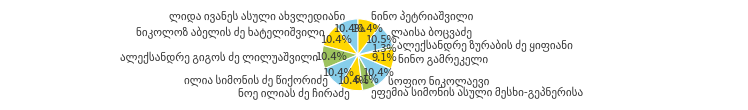

Is there any slice that represents more than half of the pie?

No